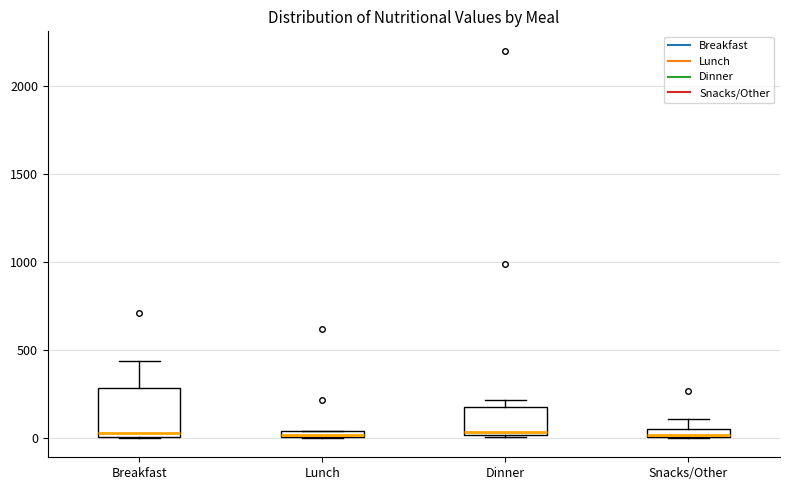

Which box is the tallest, from its lower edge to its upper edge?

Breakfast